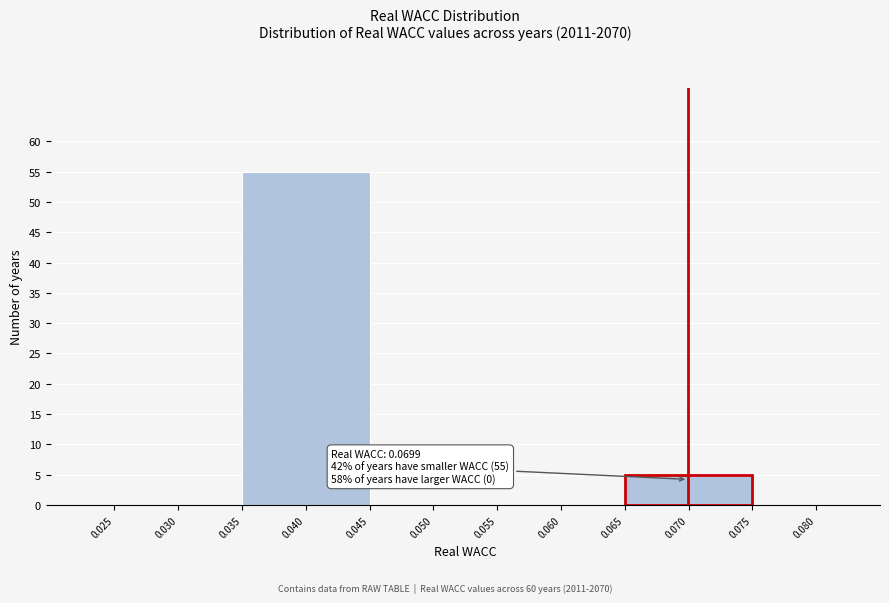

Reading left to right, list all the values displayed in this chart.

0.040=55	0.070=5